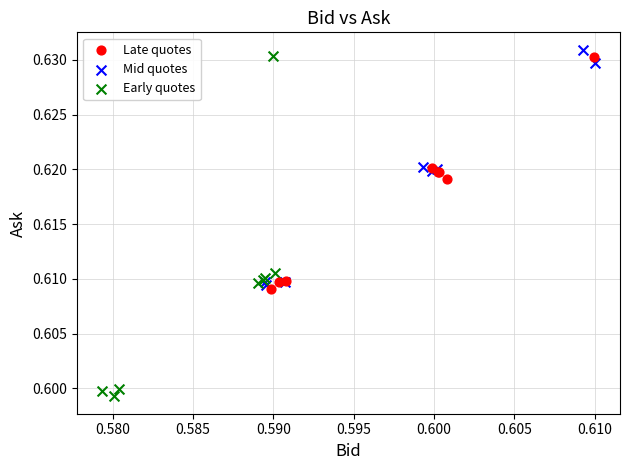

Which series has the widest spread of Y values?

Early quotes